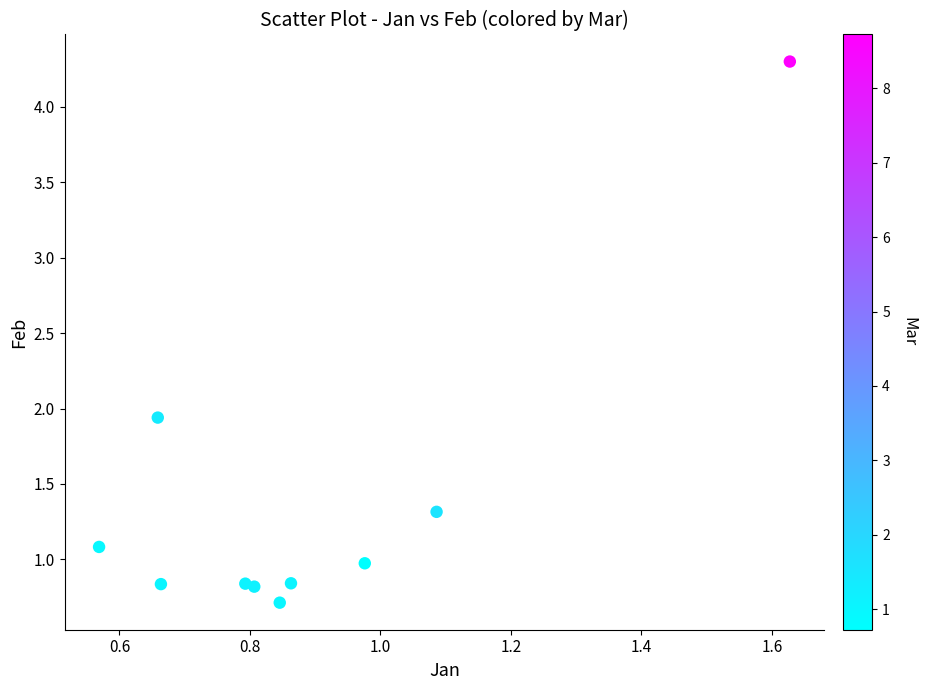

What is the range of Y values (max minus min)?

3.6